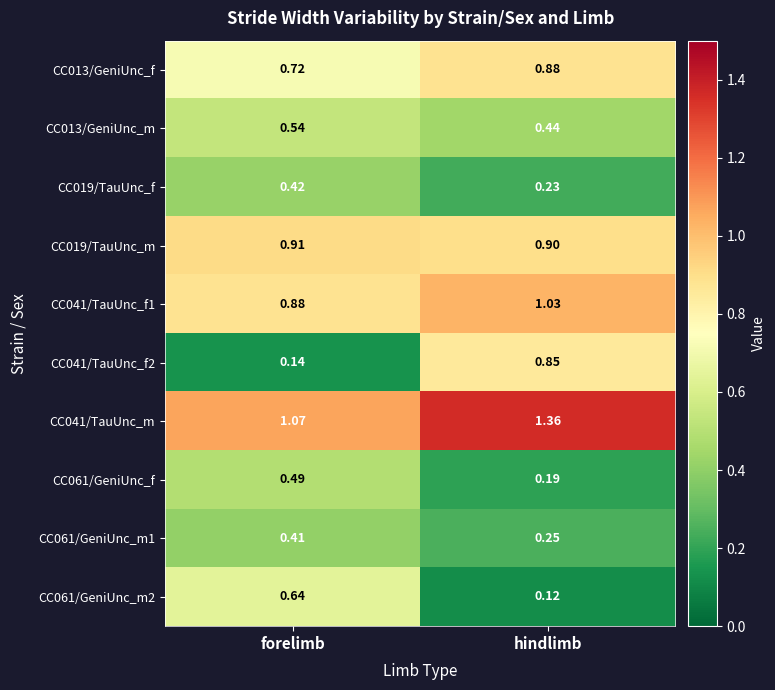

List the labels in order of CC019/TauUnc_f value, smallest first.

hindlimb, forelimb